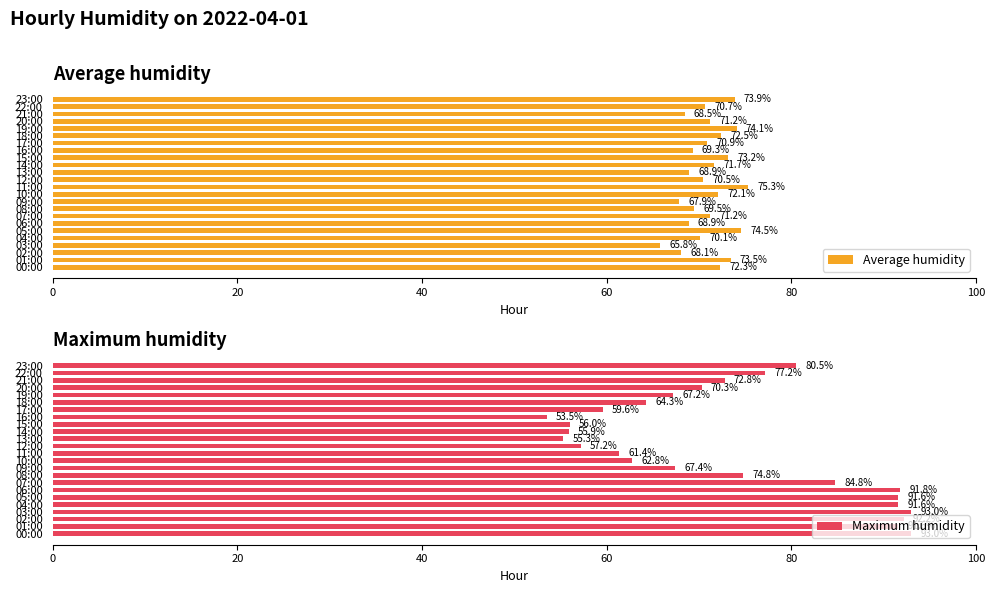

List the series in order of their peak value, highest first.

Maximum humidity, Average humidity